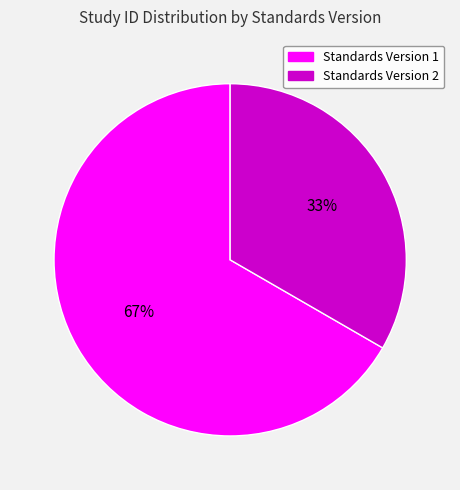

Is there a majority slice in this chart?

Yes